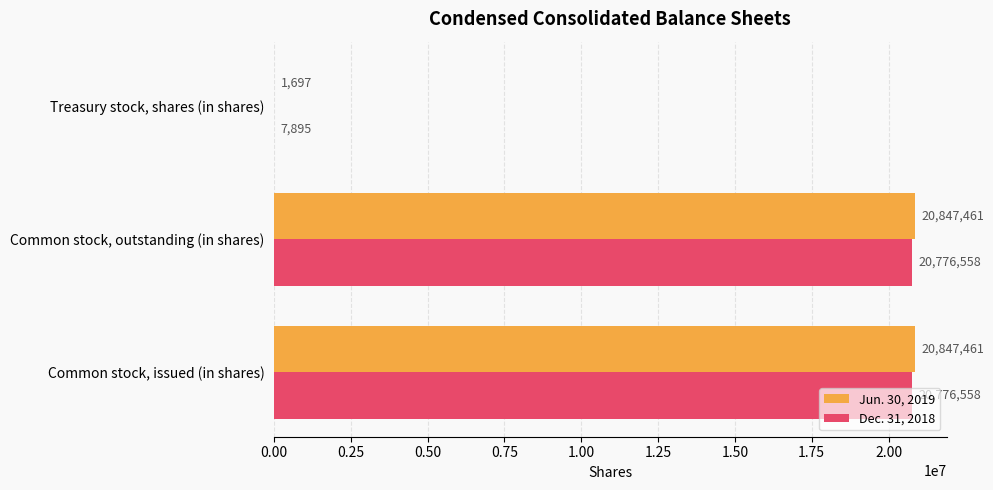

Which series has the largest total across all categories?

Jun. 30, 2019